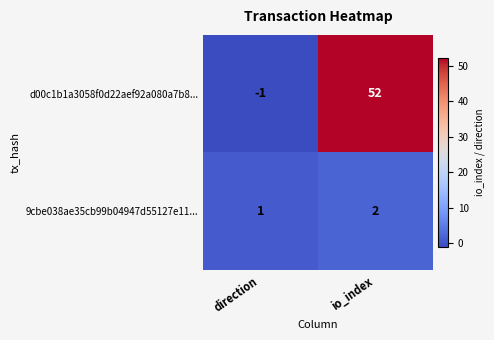

The 9cbe038ae35cb99b04947d55127e11... series shows 1 at direction. True or false?

True